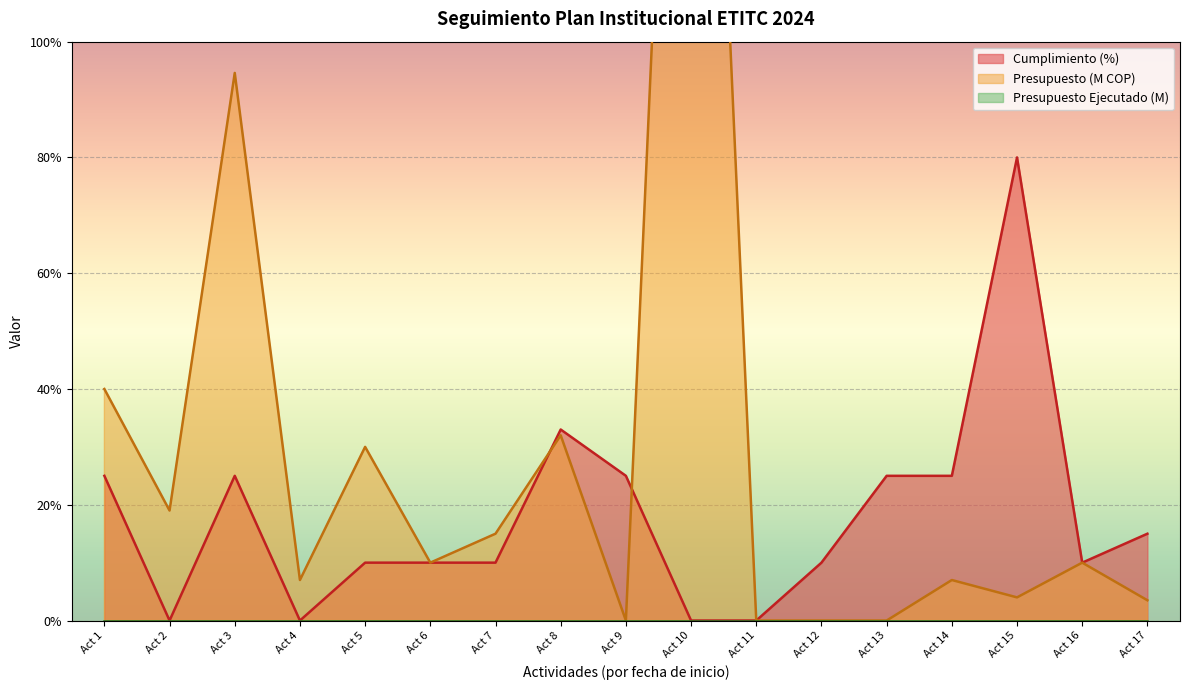

The value of Cumplimiento (%) at Act 15 is 80. True or false?

True